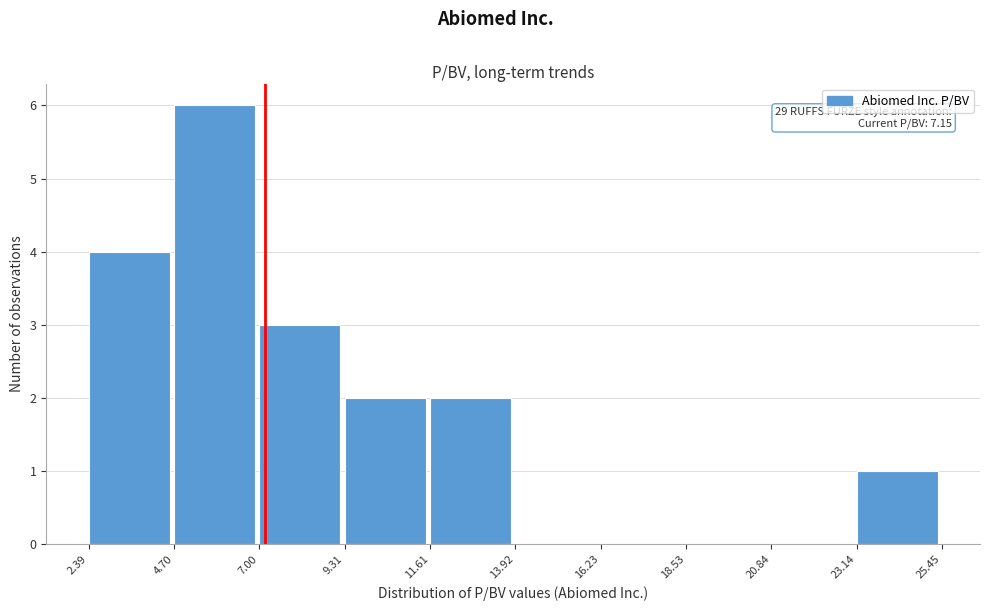

Which range on the x-axis has the tallest bar?

4.70 to 7.00